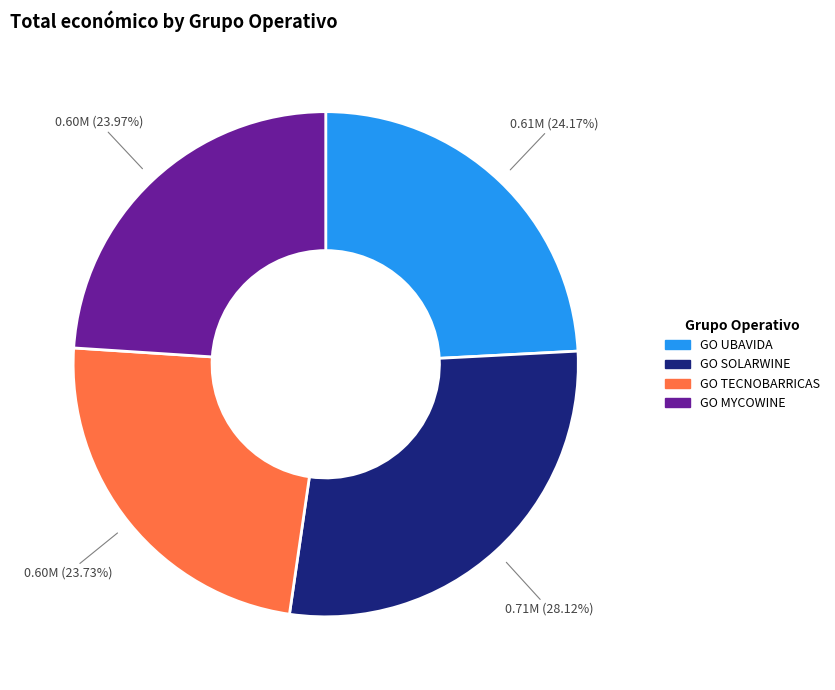

To the nearest percent, what is the difference between the GO MYCOWINE and GO SOLARWINE slice percentages?

4%